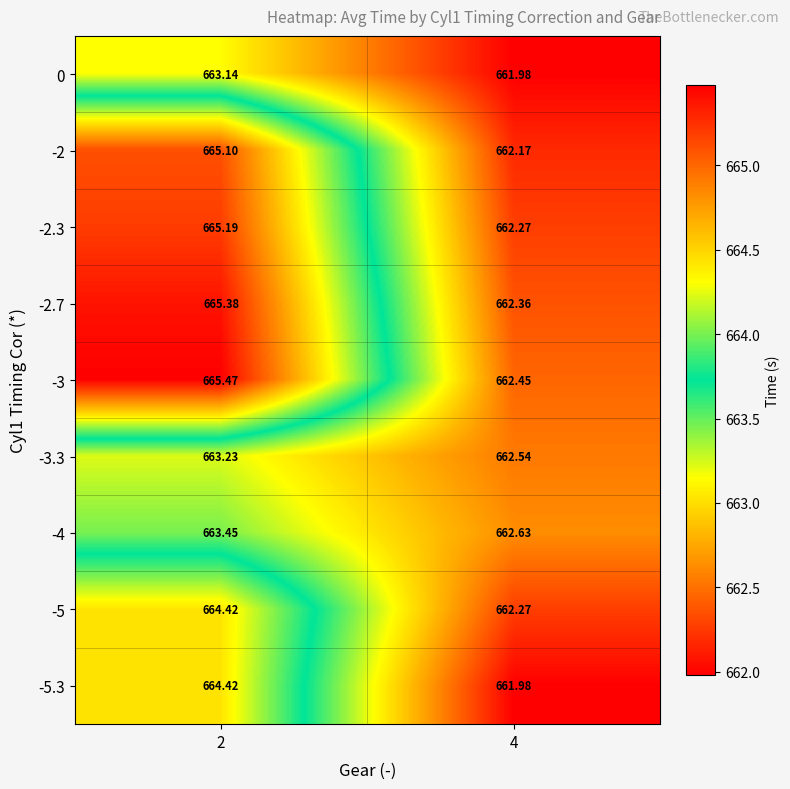

Is the value of -4 at 4 greater than the value of -3 at 2?

No